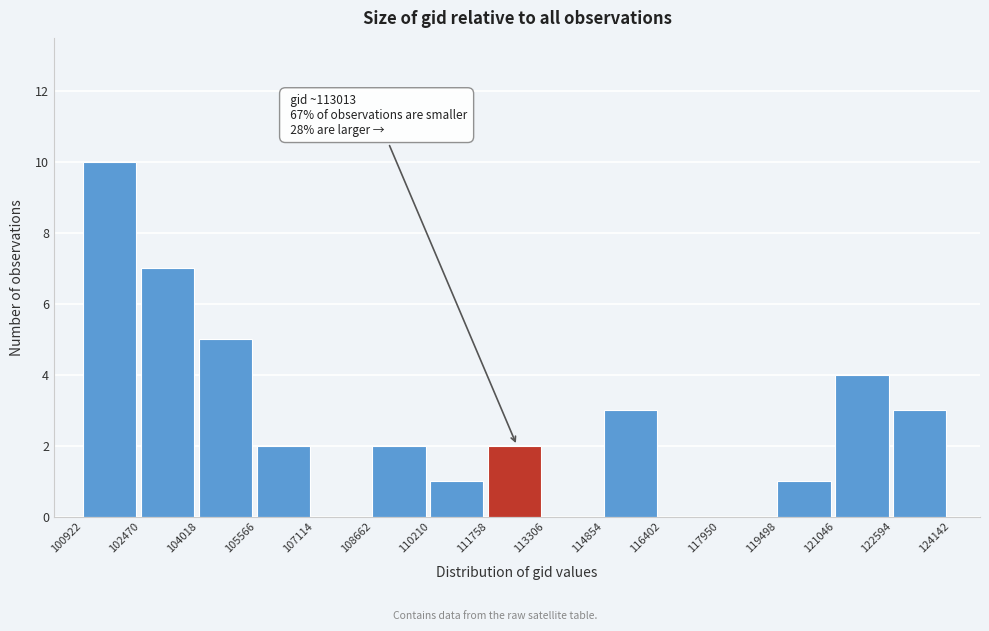

Which range on the x-axis has the tallest bar?

100922 to 102470